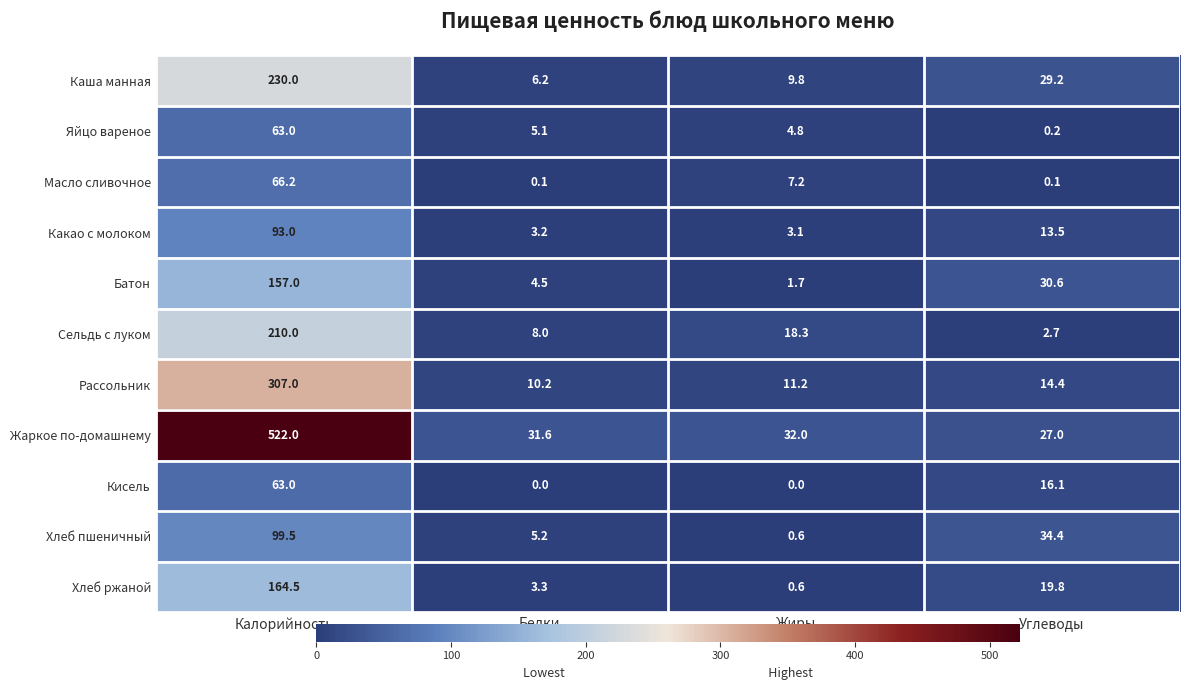

What is the spread (max minus min) of values at Углеводы?

34.3